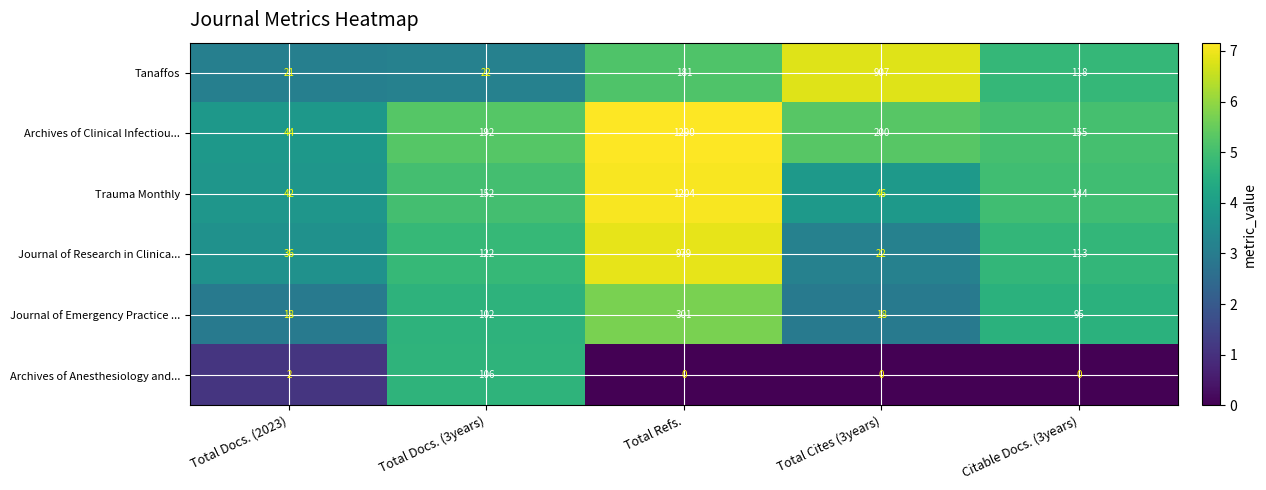

What is the maximum value shown in the chart?

1290